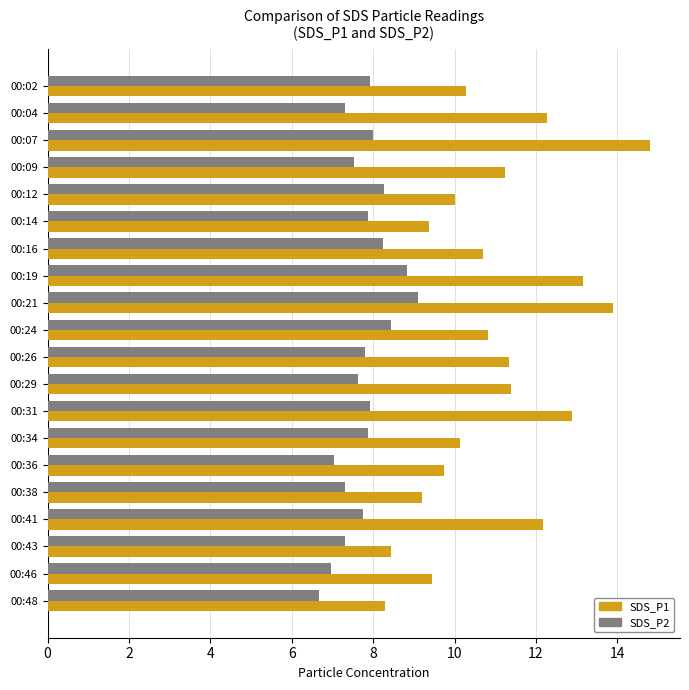

How many categories are shown in the chart?

20